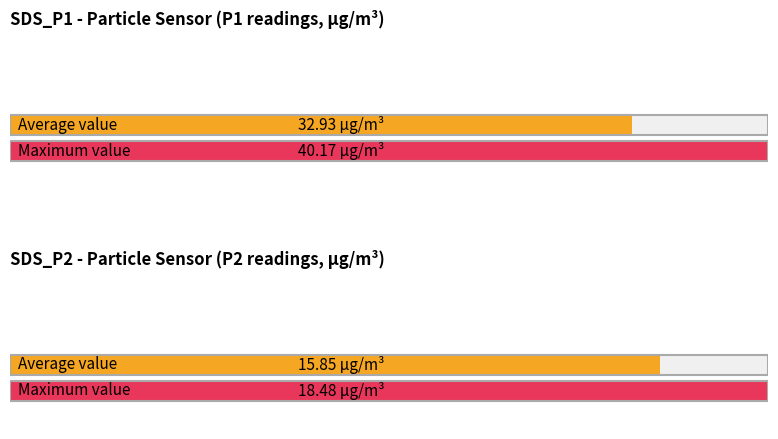

List the series in order of their overall mean, highest first.

SDS_P1, SDS_P2